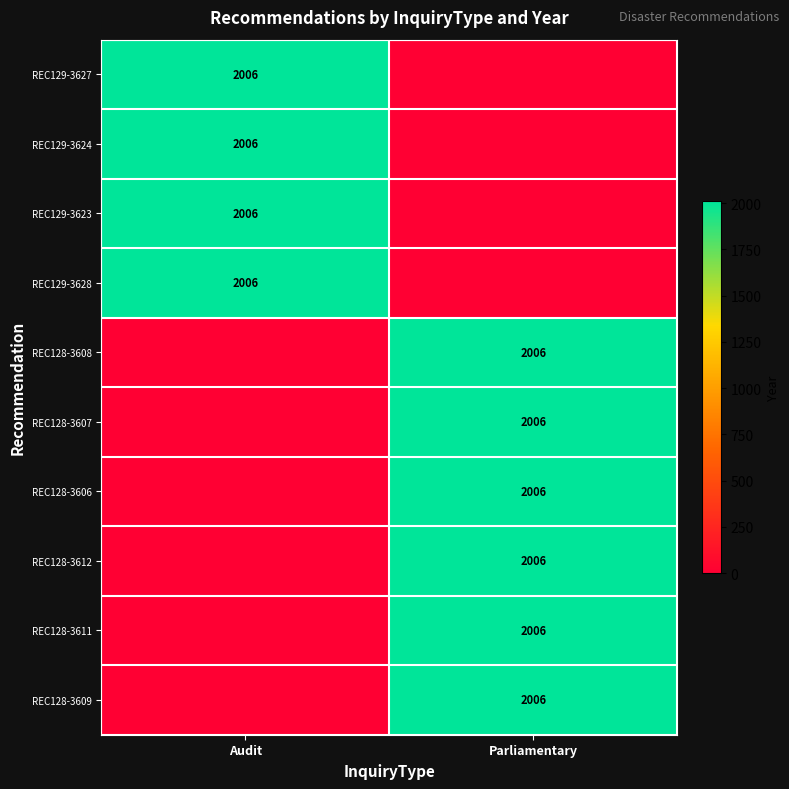

The REC129-3624 series shows 1264 at Audit. True or false?

False